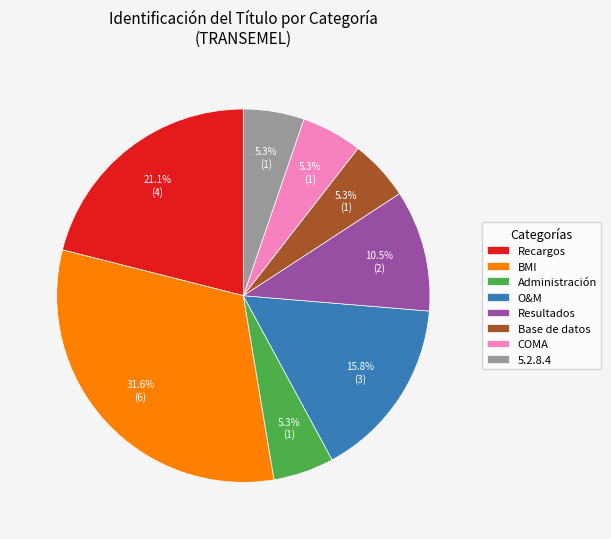

What percentage is the BMI slice, to the nearest percent?

32%